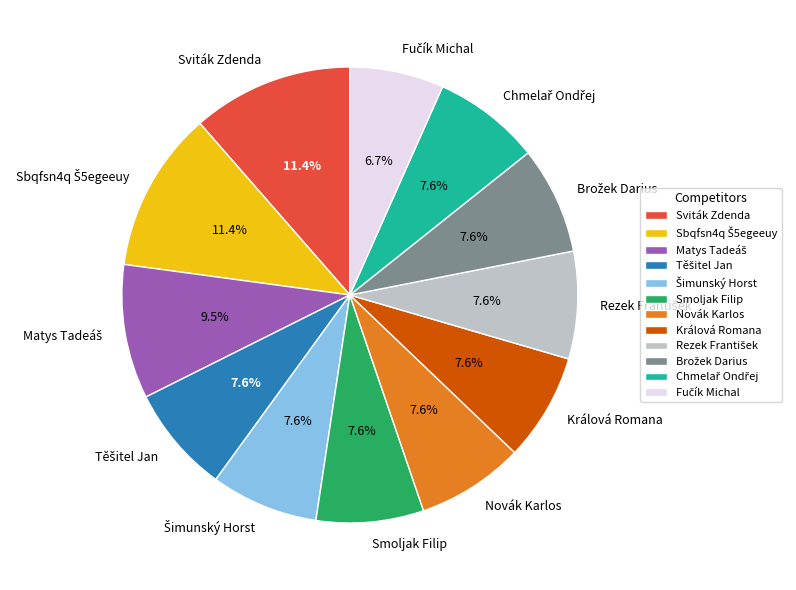

Count the number of slices in the pie.

12